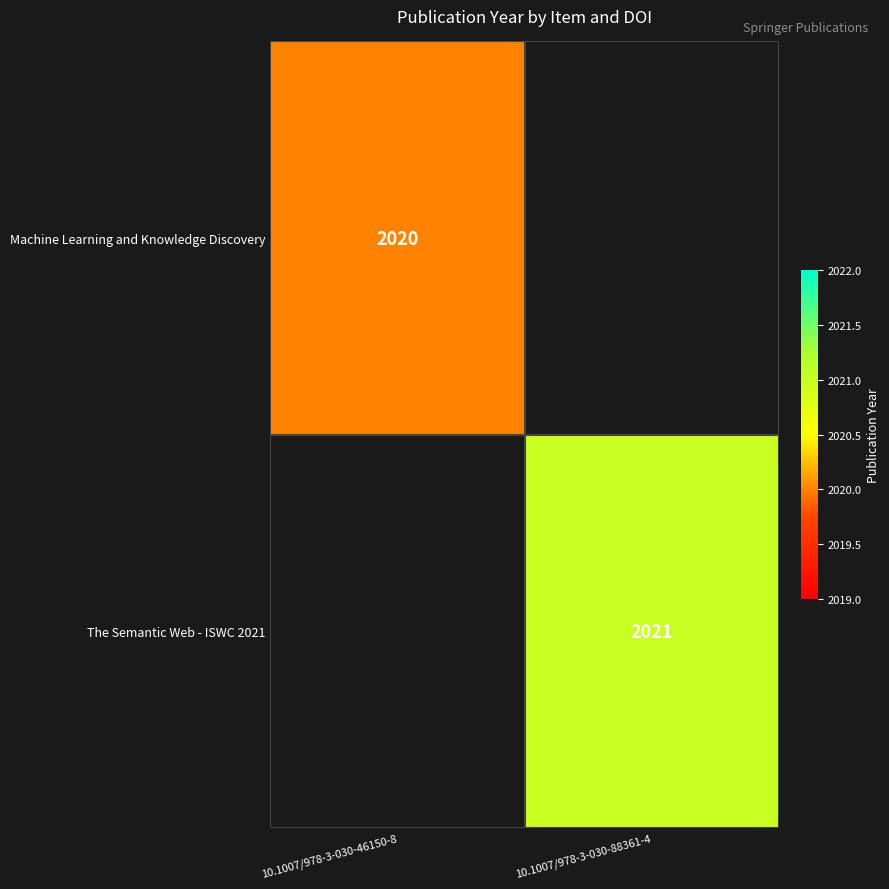

At which category does the chart reach its peak across all series?

10.1007/978-3-030-88361-4